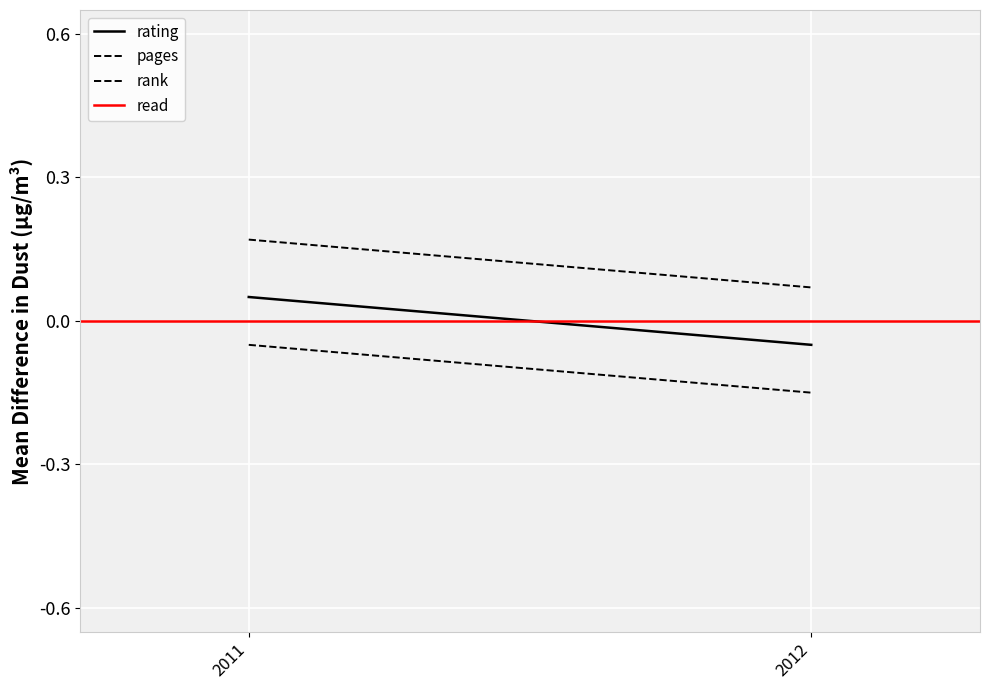

Which series has the largest total across all categories?

pages